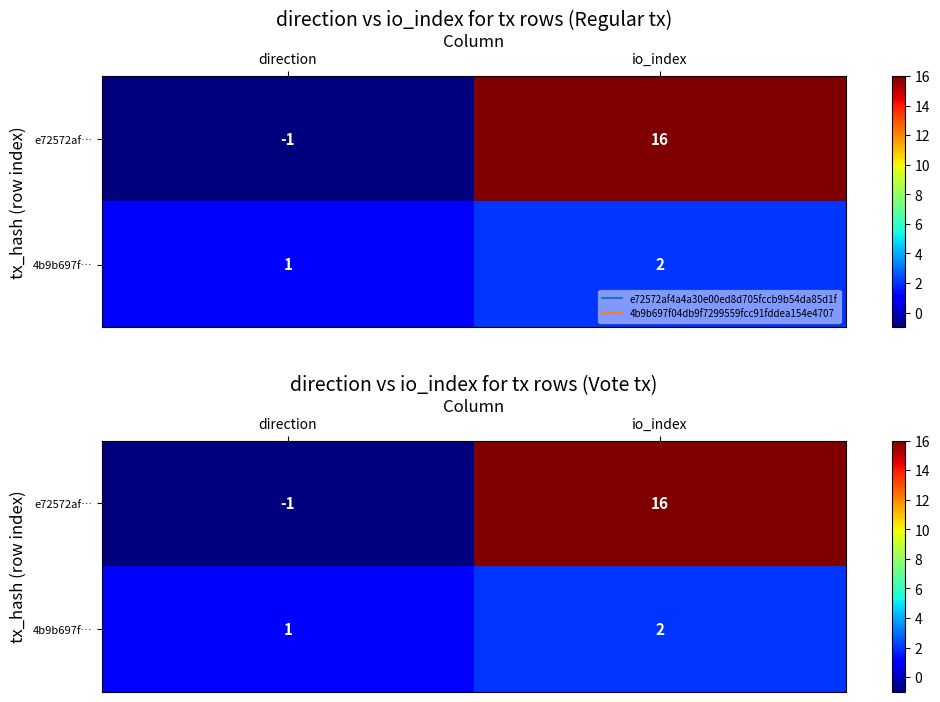

Rank the series at direction from highest to lowest value.

4b9b697f…, e72572af…